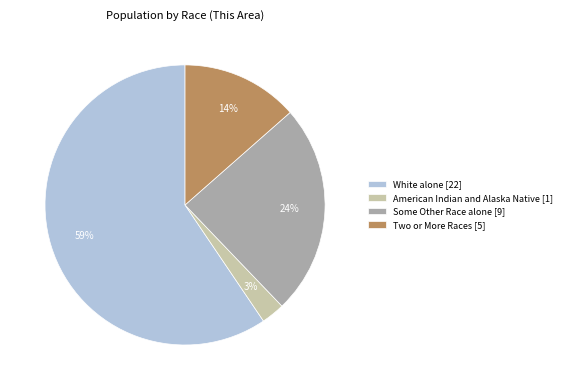

The Two or More Races [5] slice represents 14% of the pie. True or false?

True